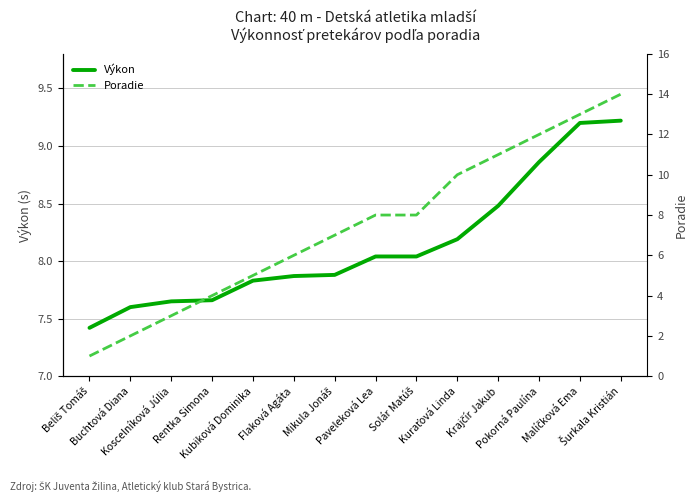

What is the sum of all Výkon values?

113.9